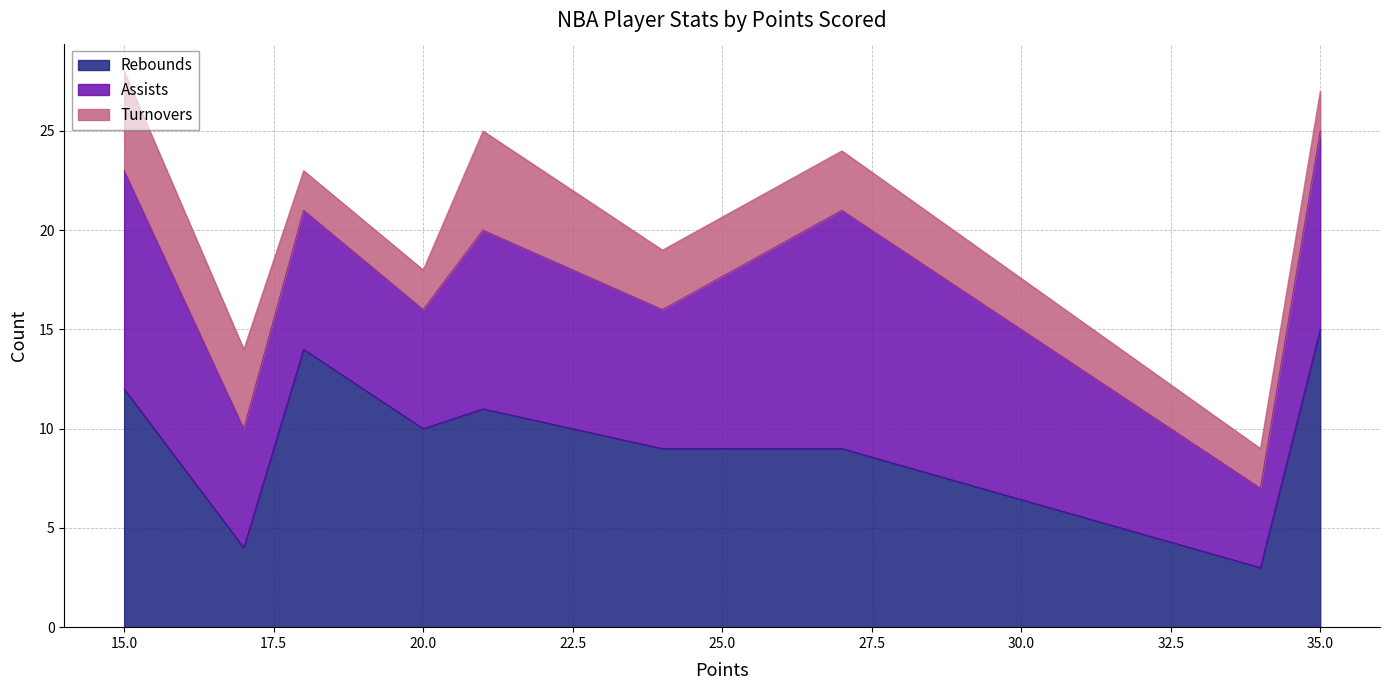

True or false: Rebounds has a value of 15 at 35.0.

True